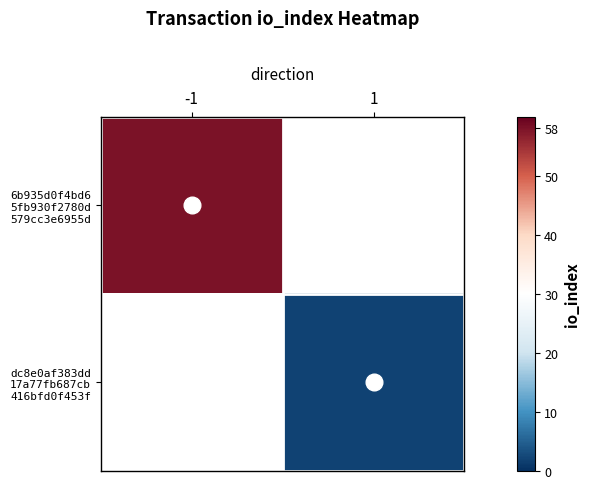

At 1, list the series in order from largest to smallest.

6b935d0f4bd6 5fb930f2780d 579cc3e6955d, dc8e0af383dd 17a77fb687cb 416bfd0f453f